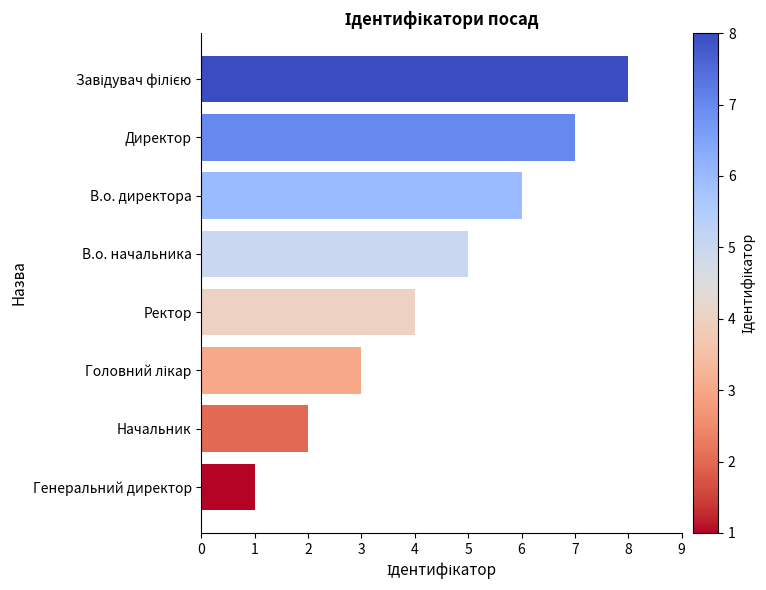

How many categories are shown in the chart?

8